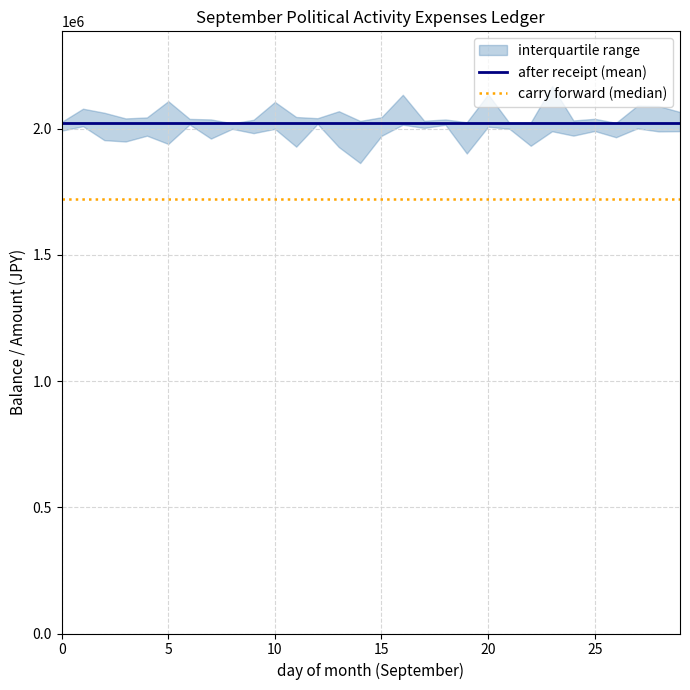

What is the smallest value displayed?

1720953